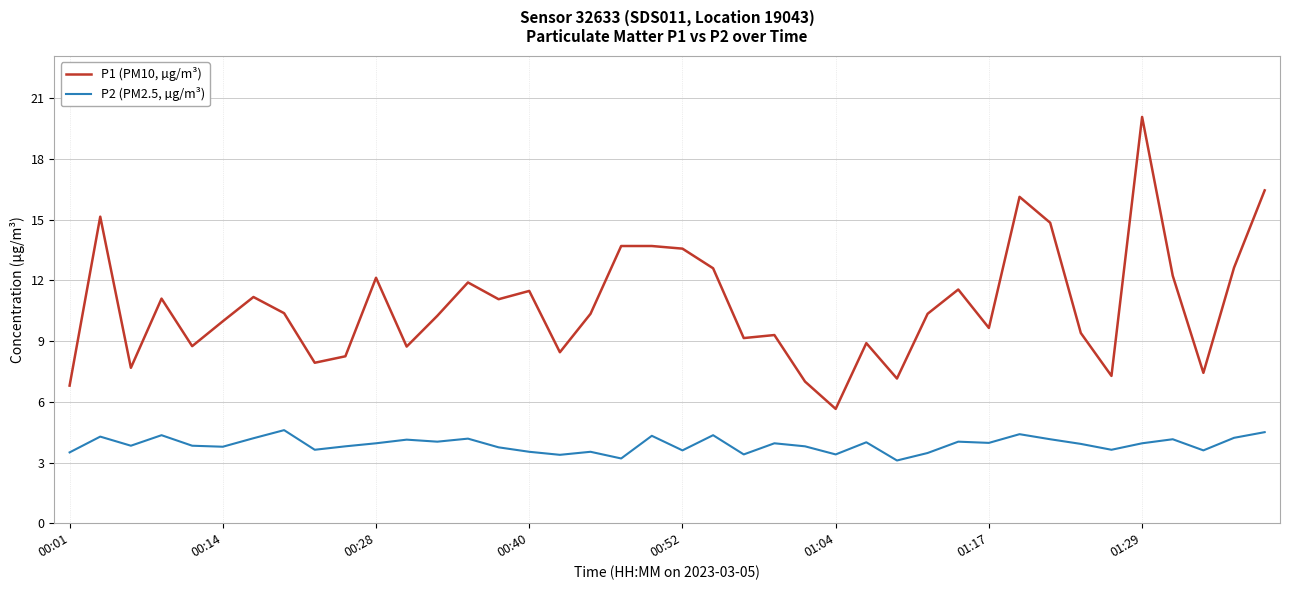

True or false: P2 (PM2.5, µg/m³) and P1 (PM10, µg/m³) cross at least once.

False